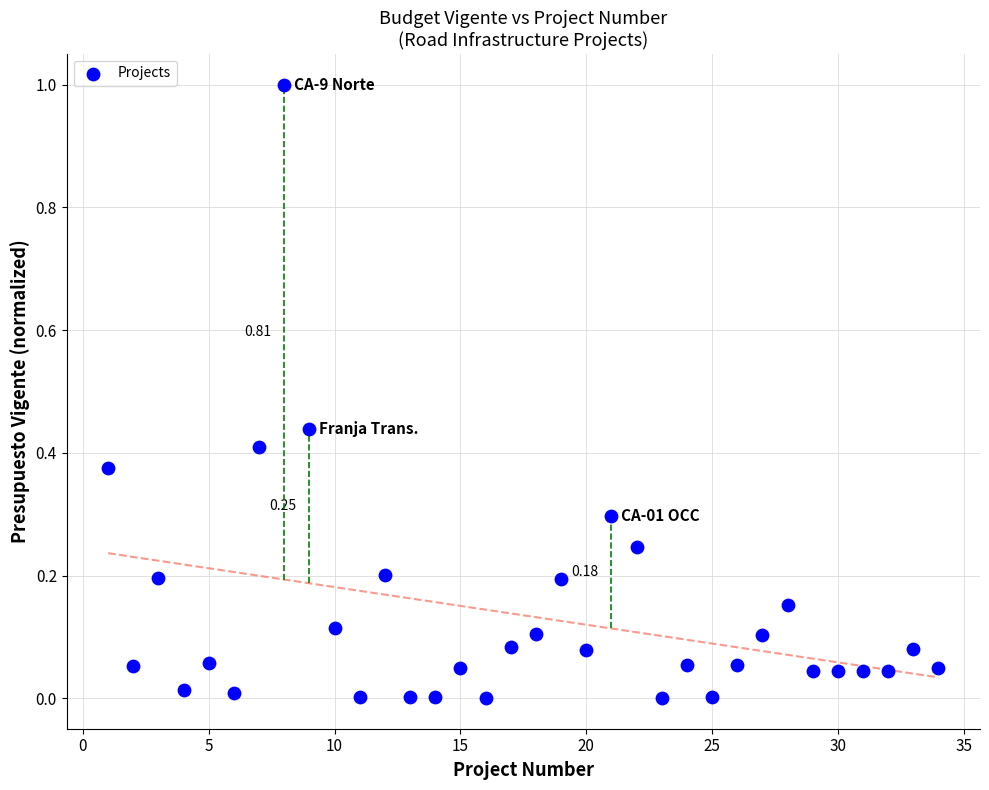

What is the range of X values (max minus min)?

33.0